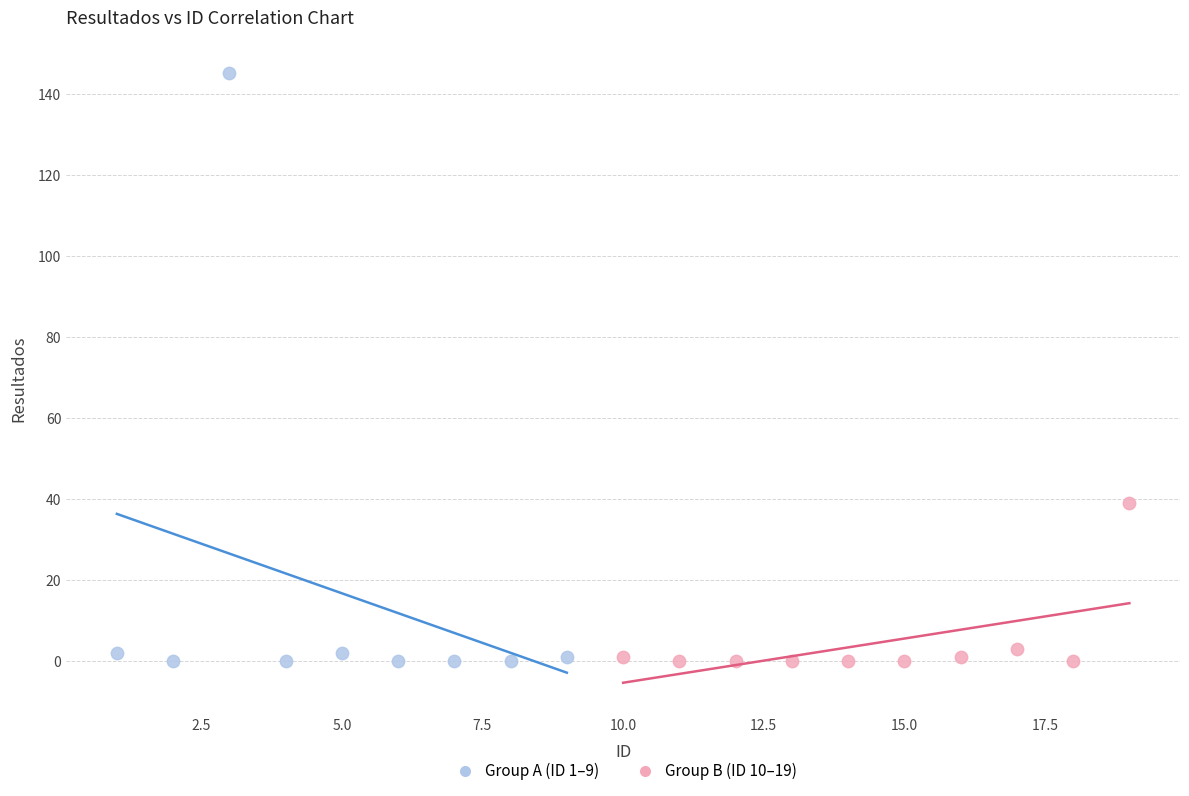

Which series has the largest Y range (max minus min)?

Group A (ID 1–9)